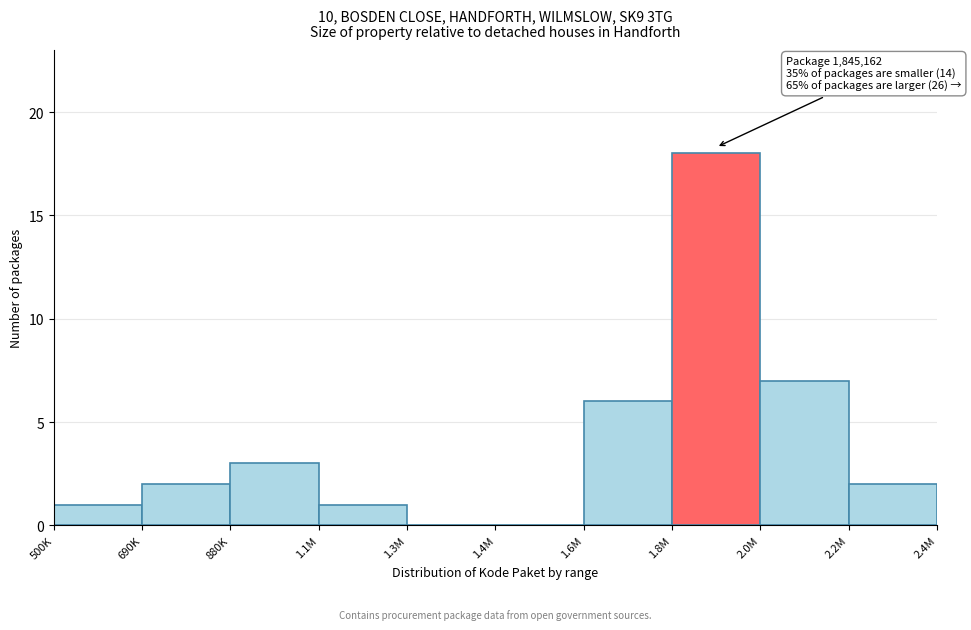

Reading left to right, extract all data points from this chart.

500K=1	690K=2	880K=3	1.1M=1	1.3M=0	1.4M=0	1.6M=6	1.8M=18	2.0M=7	2.2M=2